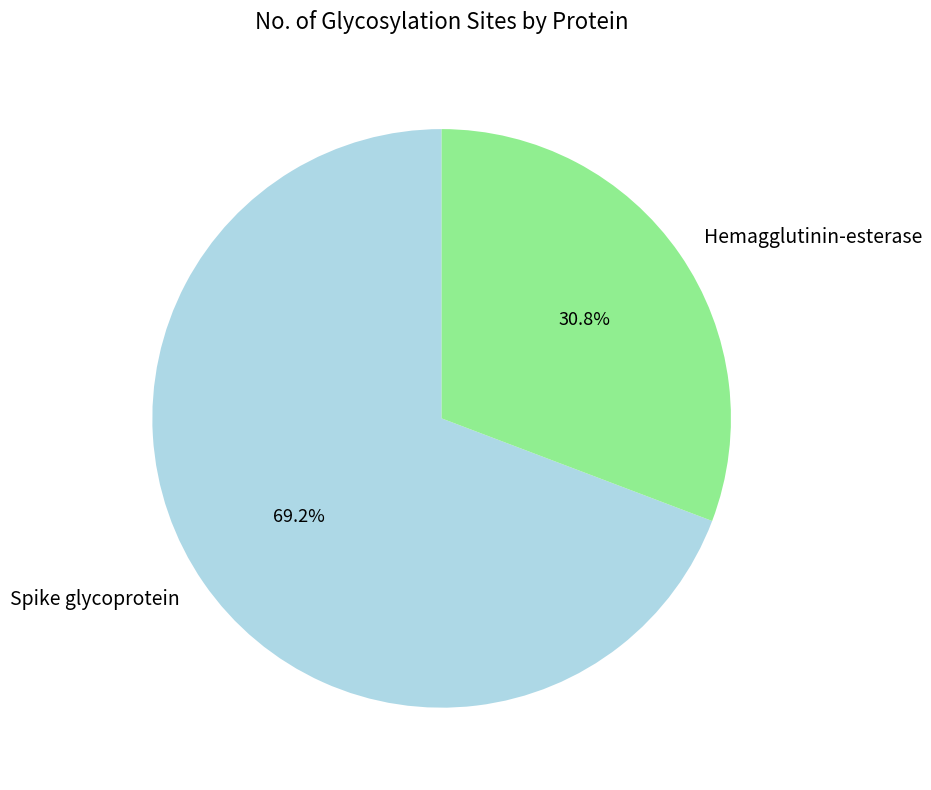

The Hemagglutinin-esterase slice represents 31% of the pie. True or false?

True